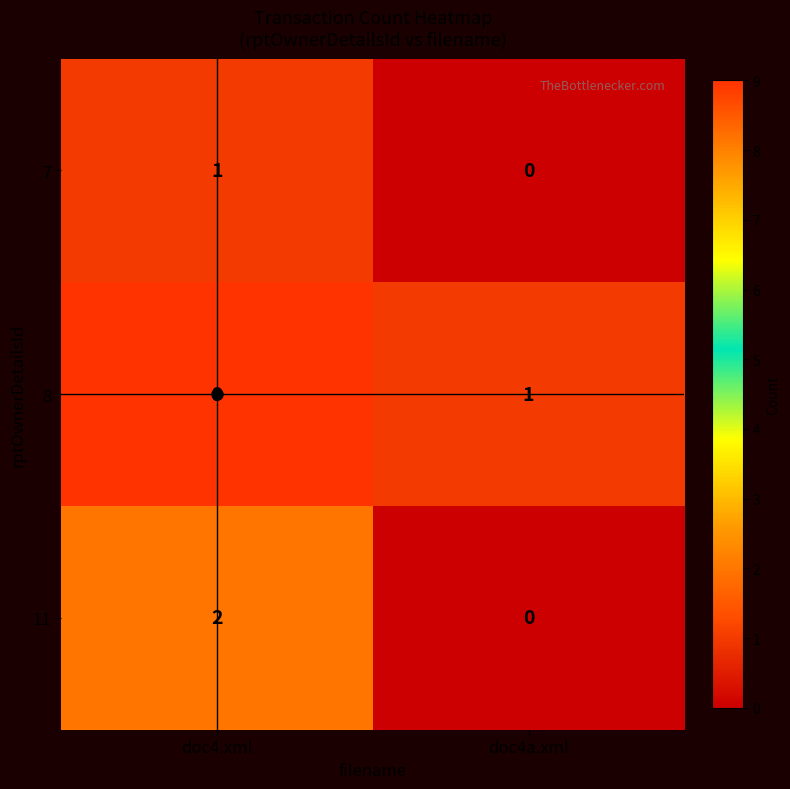

What is the sum of all 8 values?

10